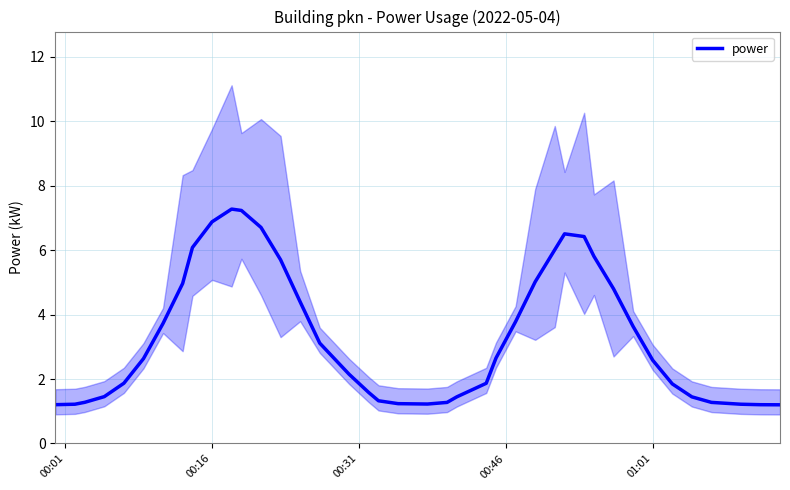

What is the maximum value for power?

7.3